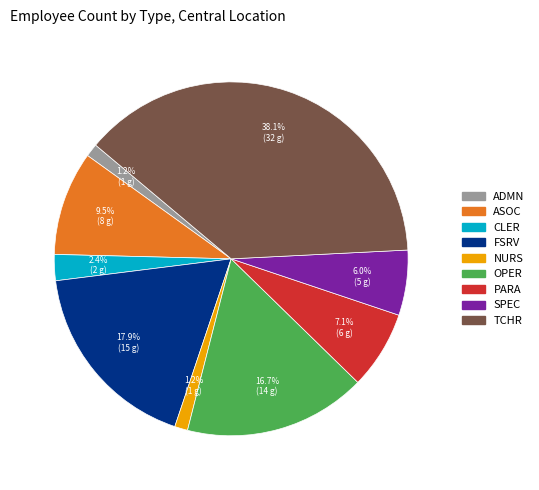

Approximately how many times larger is the value at NURS compared to PARA?

0.2